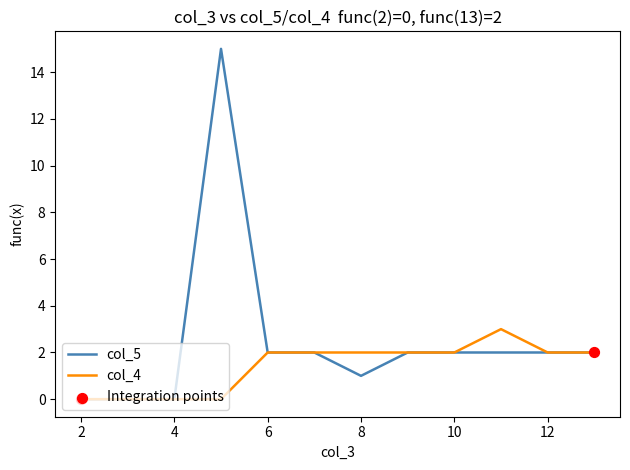

Which series has the largest total across all categories?

col_5